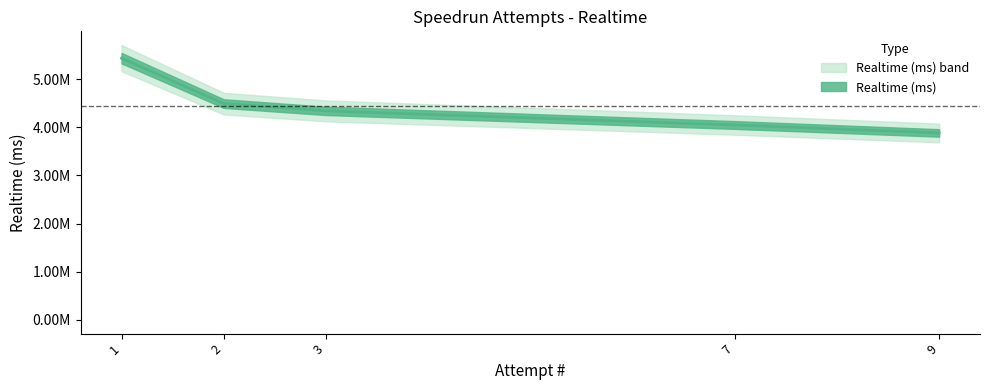

The value at 2 is 1412680. True or false?

False